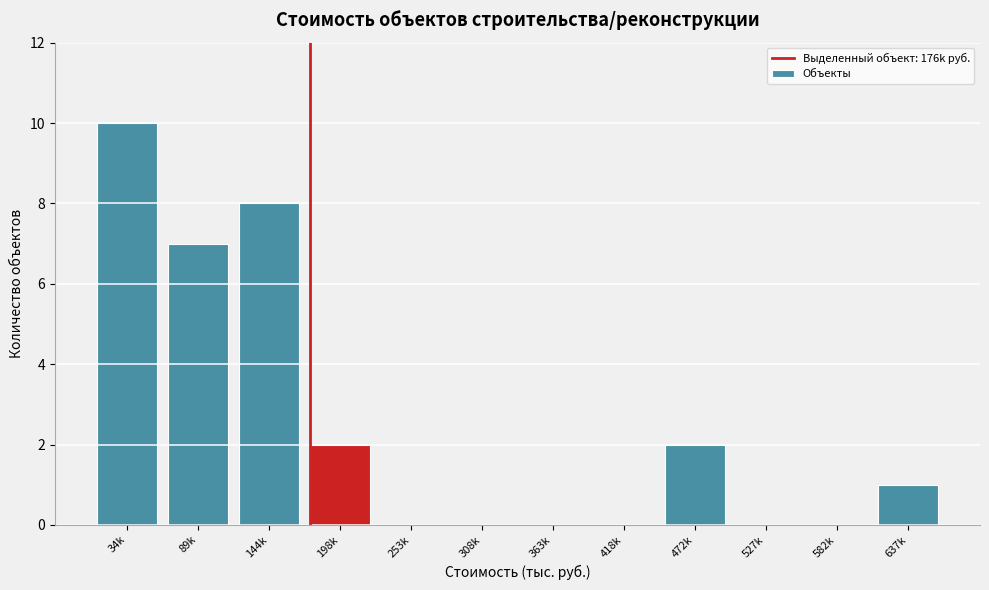

Reading right to left, extract all data points from this chart.

637k=1	582k=0	527k=0	472k=2	418k=0	363k=0	308k=0	253k=0	198k=2	144k=8	89k=7	34k=10